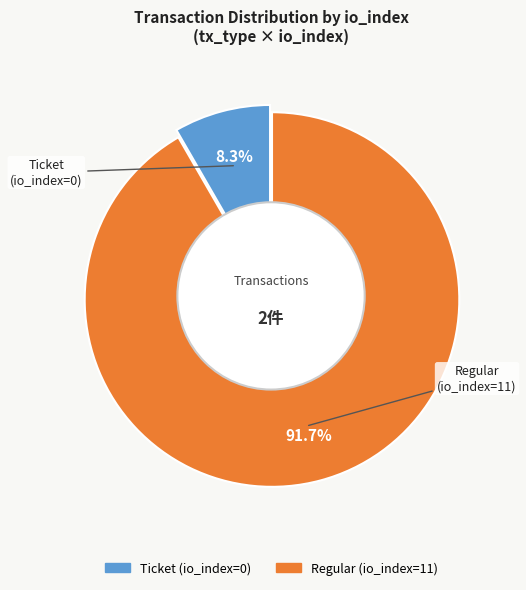

What is the majority slice?

Regular (io_index=11)